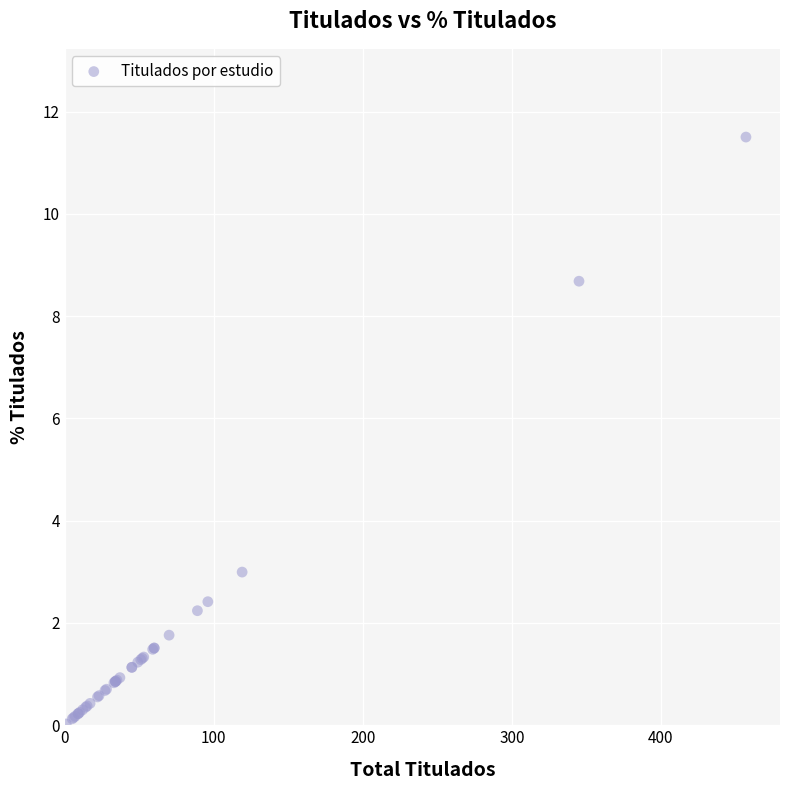

What Y value in the scatter plot is closest to 5?

3.0